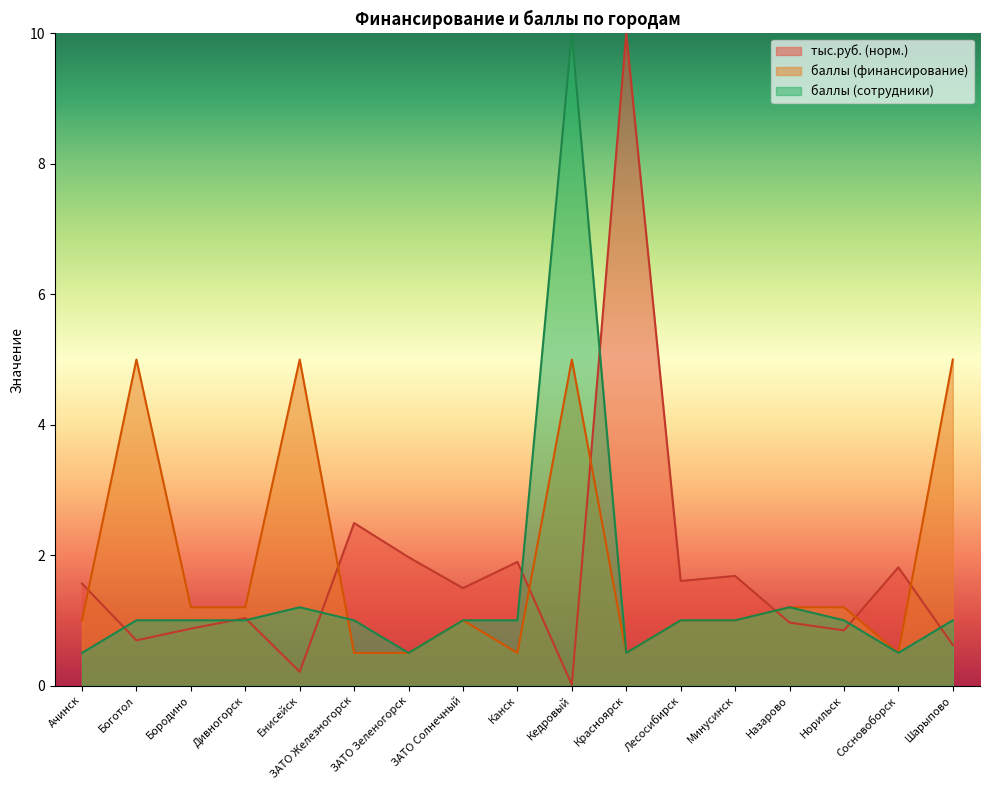

What is the label of the 9th point from the right?

Канск